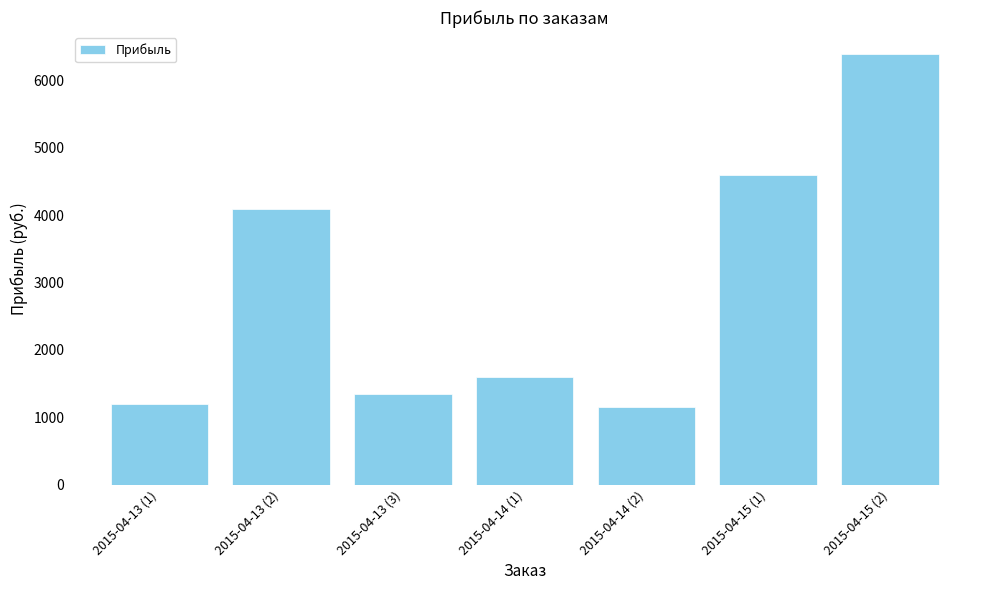

What is the average value?

2916